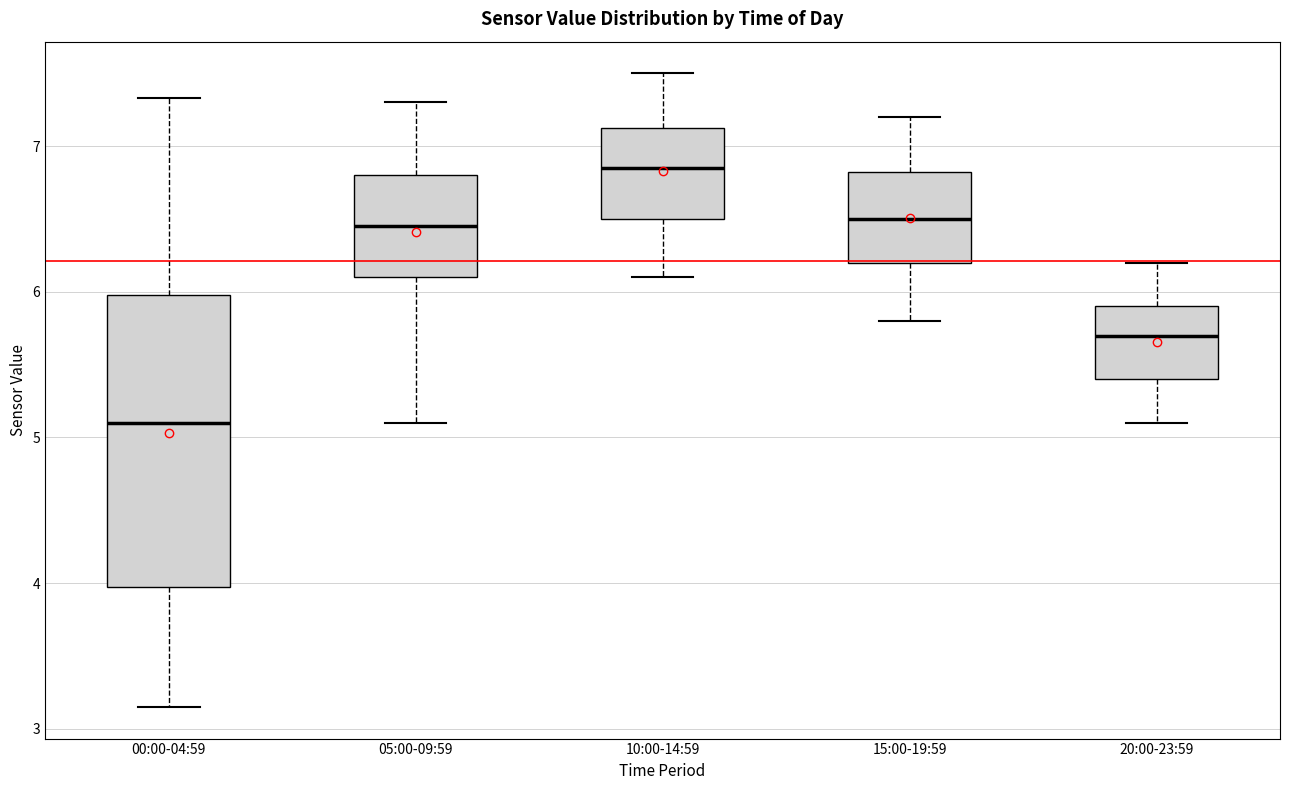

Which box has the highest median line?

10:00-14:59